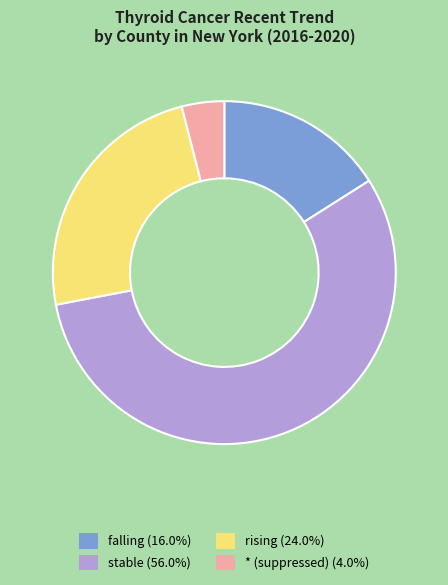

Is there any slice that represents more than half of the pie?

Yes